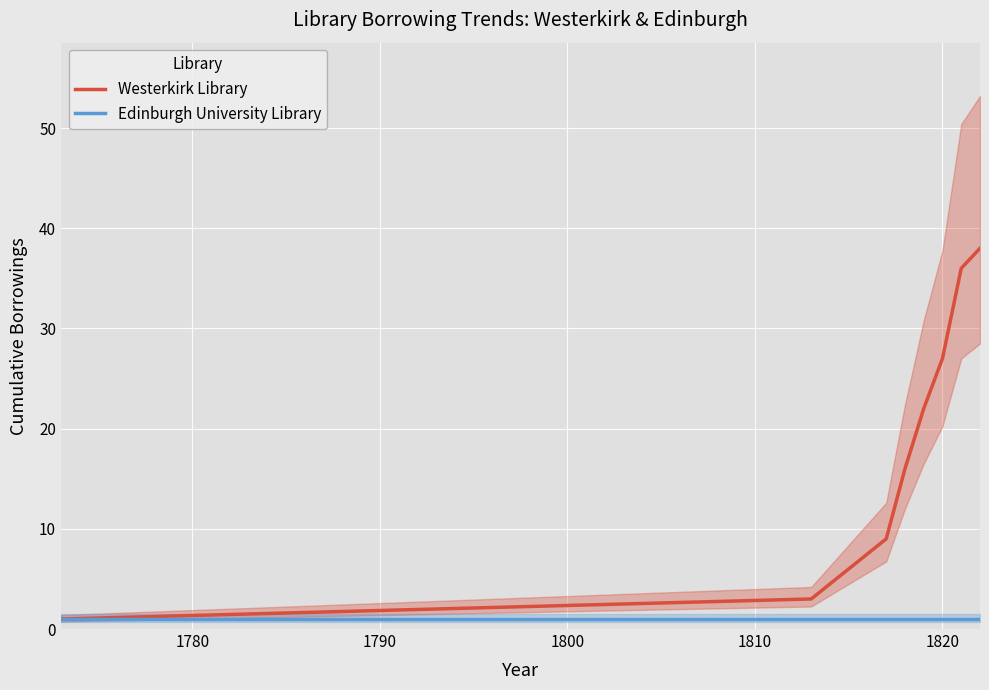

How many data points does each series have?

9